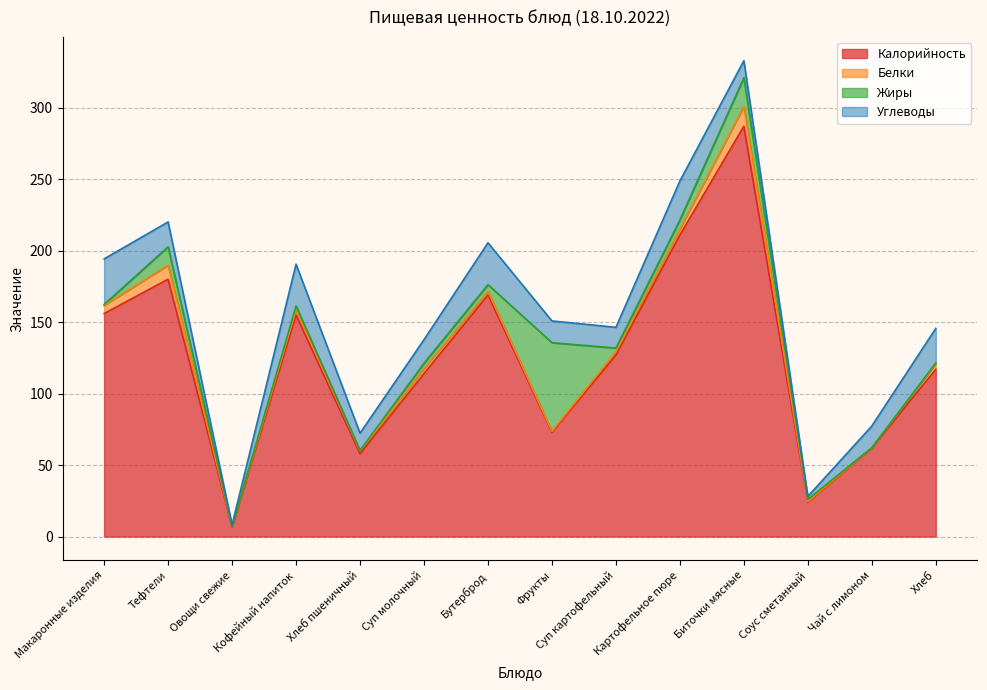

What are all the series names shown in the legend?

Калорийность, Белки, Жиры, Углеводы